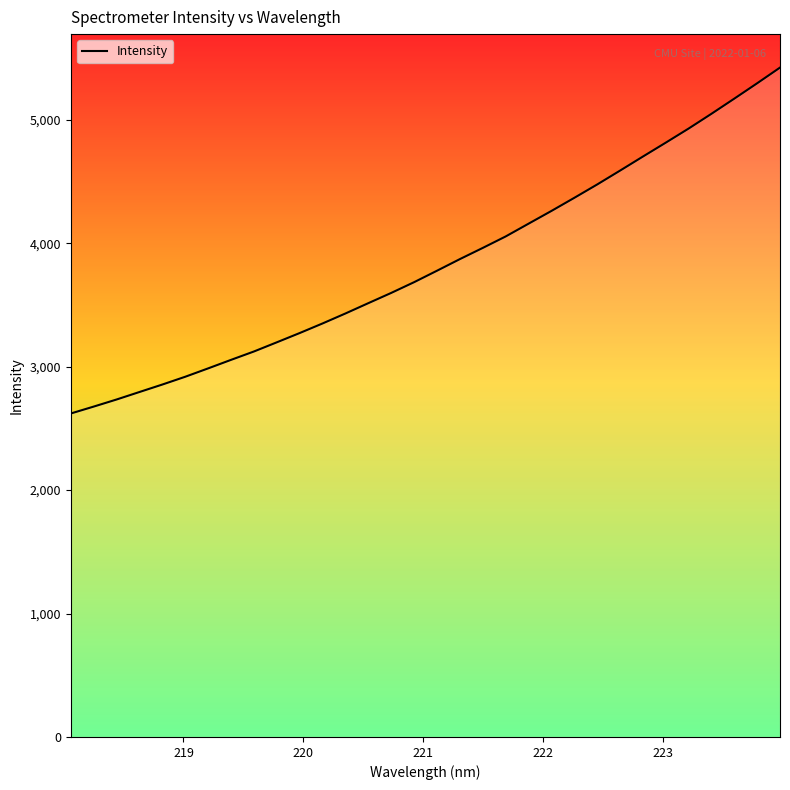

What is the difference between the maximum and minimum values?

2802.4